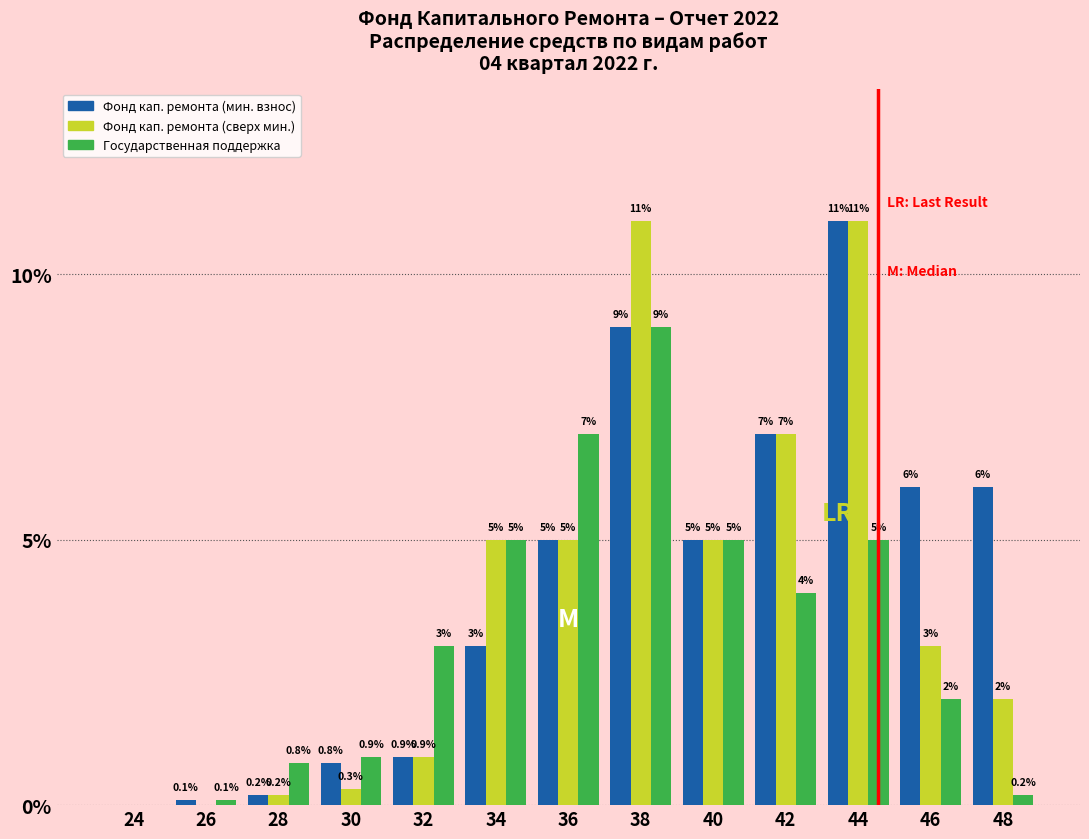

Reading left to right, list all the values displayed in this chart.

Фонд кап. ремонта (мин. взнос): 24=0.0	26=0.1	28=0.2	30=0.8	32=0.9	34=3.0	36=5.0	38=9.0	40=5.0	42=7.0	44=11.0	46=6.0	48=6.0
Фонд кап. ремонта (сверх мин.): 24=0.0	26=0.0	28=0.2	30=0.3	32=0.9	34=5.0	36=5.0	38=11.0	40=5.0	42=7.0	44=11.0	46=3.0	48=2.0
Государственная поддержка: 24=0.0	26=0.1	28=0.8	30=0.9	32=3.0	34=5.0	36=7.0	38=9.0	40=5.0	42=4.0	44=5.0	46=2.0	48=0.2